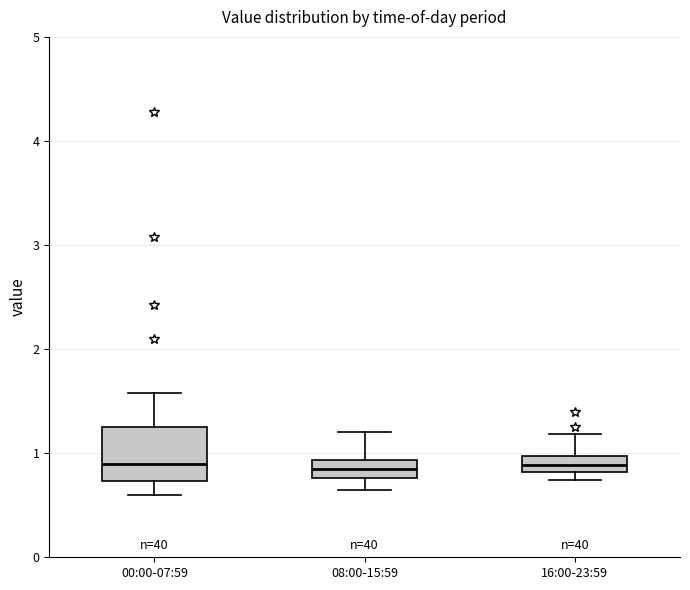

Reading left to right, read every box against the y-axis: the position of its median line, the range the box covers, and the ends of its whiskers. The values are not printed on the chart, so give them approximately, as read against the axis.

00:00-07:59: median 0.9, box 0.7 to 1.3, whiskers 0.6 to 1.6
08:00-15:59: median 0.8 (inside the box), box 0.8 to 0.9, whiskers 0.7 to 1.2
16:00-23:59: median 0.9, box 0.8 to 1.0, whiskers 0.7 to 1.2